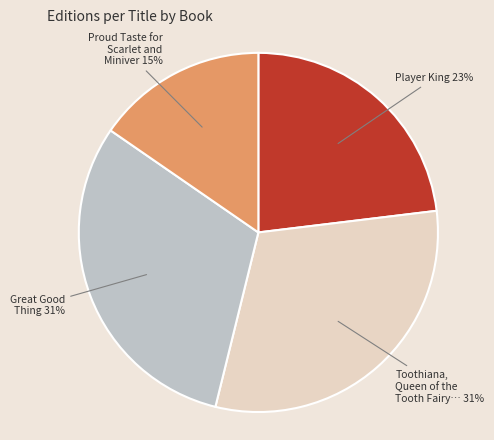

Is there a majority slice in this chart?

No